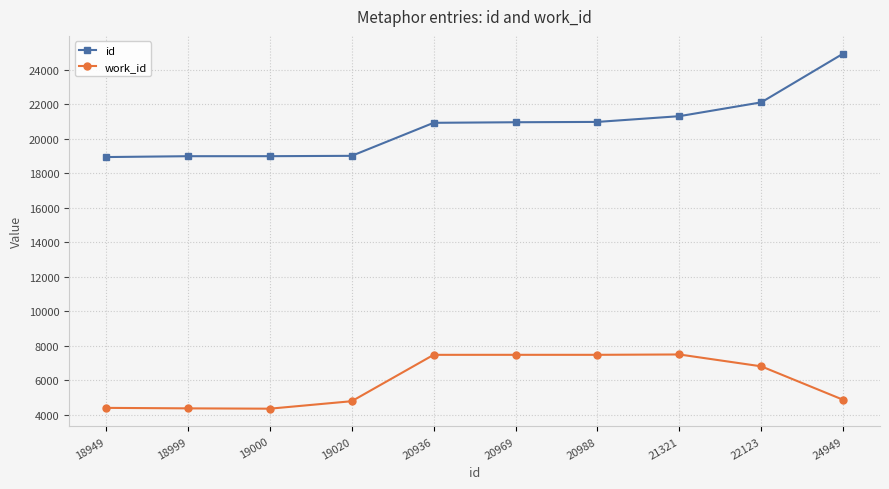

Rank the series by their average value, from lowest to highest.

work_id, id